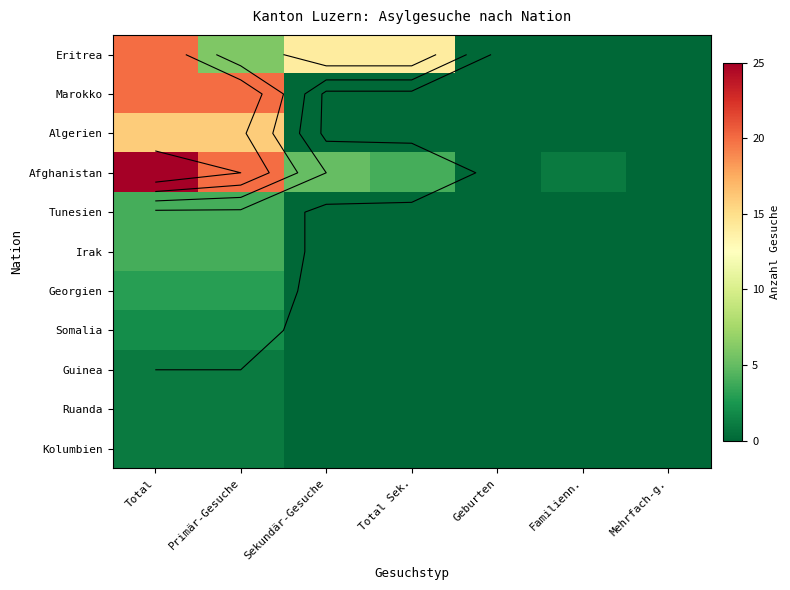

Which category has the highest value in the Tunesien series?

Total